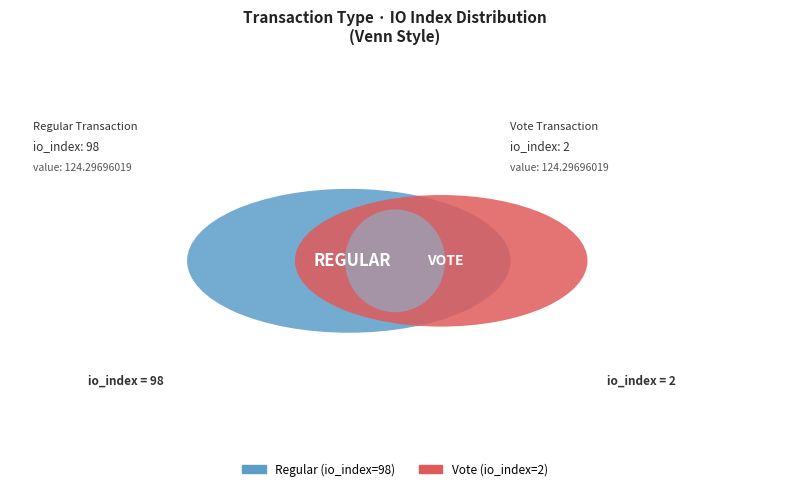

What is the change in value from Regular to Vote?

-96